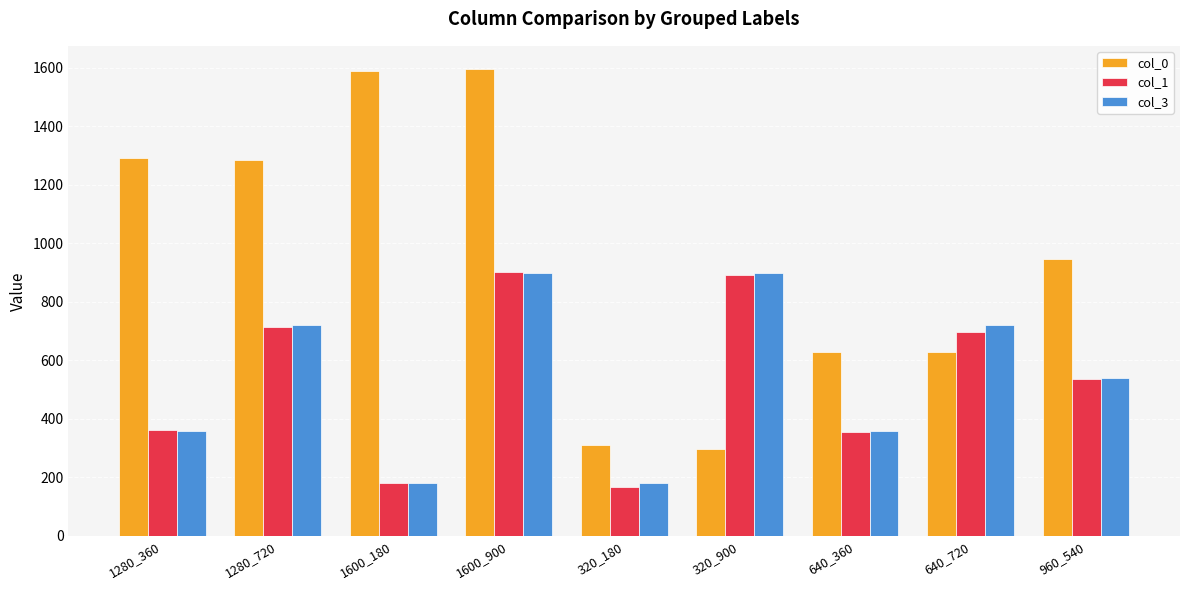

How many data points does each series have?

9